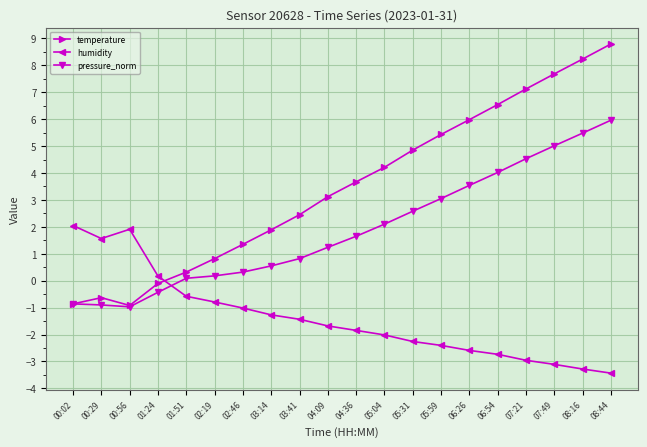

Where is the first local maximum for humidity?

00:56